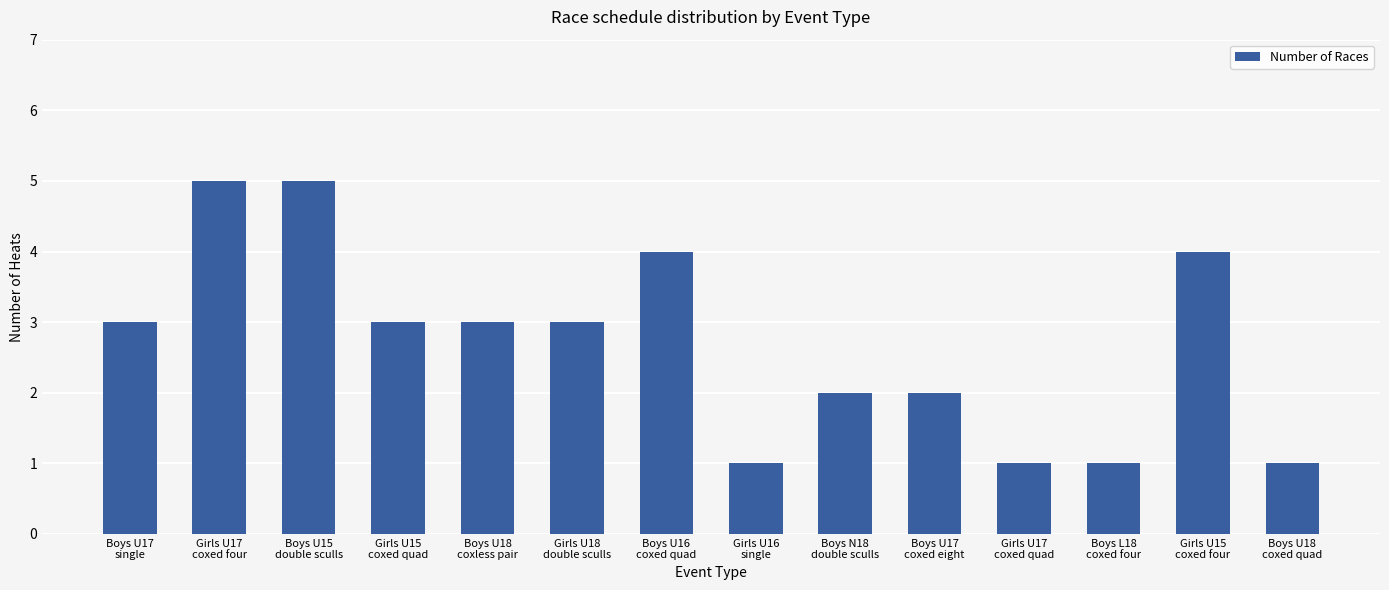

What is the label of the 14th bar from the right?

Boys U17
single